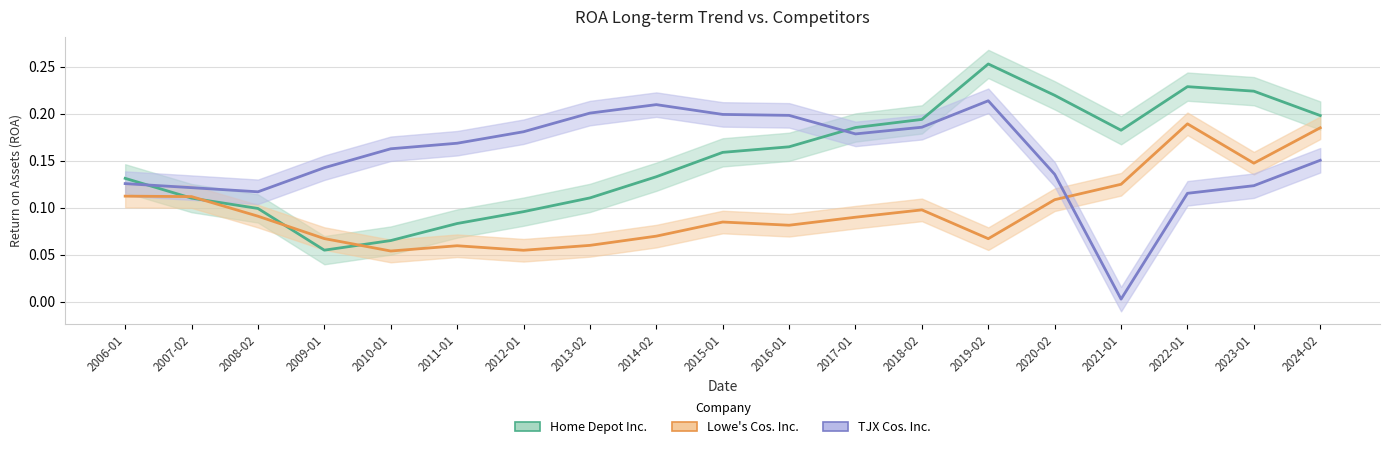

What are all the series names shown in the legend?

Home Depot Inc., Lowe's Cos. Inc., TJX Cos. Inc.